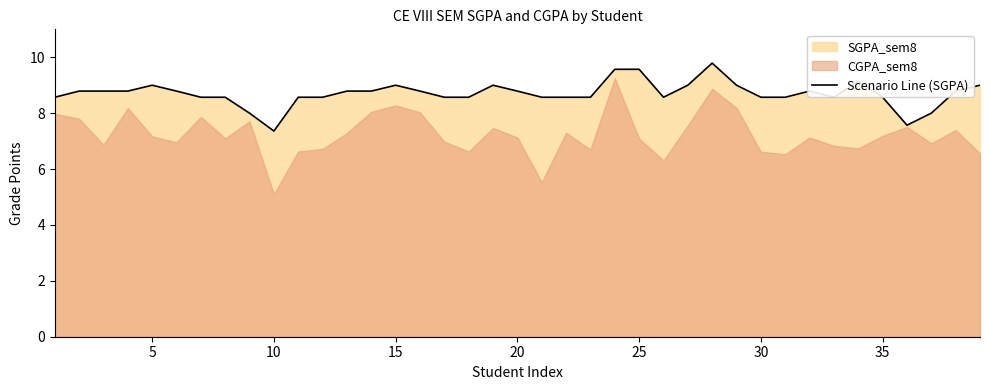

What is the smallest value displayed?

7.4